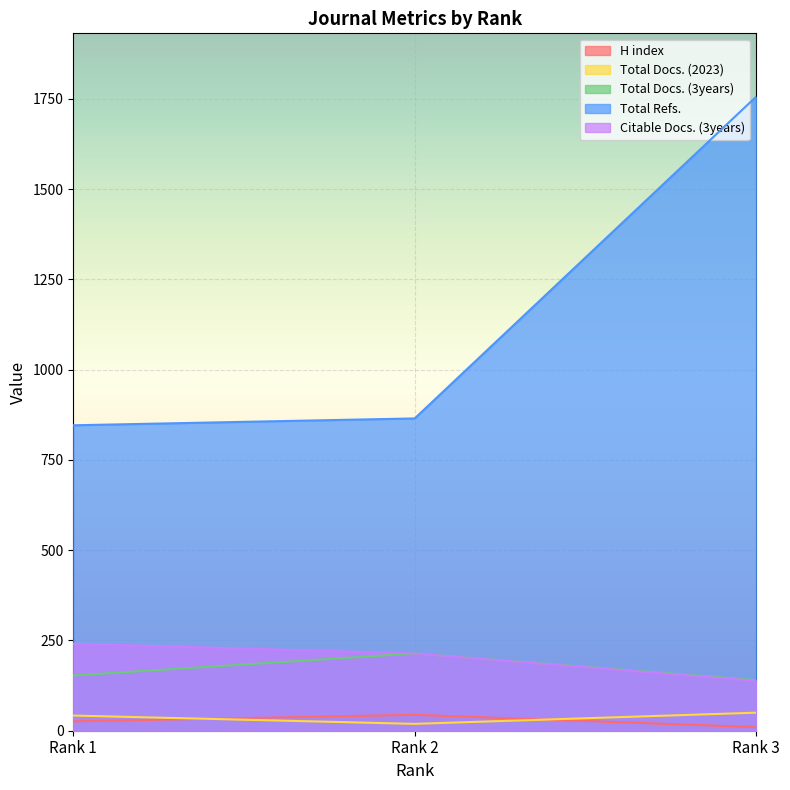

How many lines are shown in the chart?

5